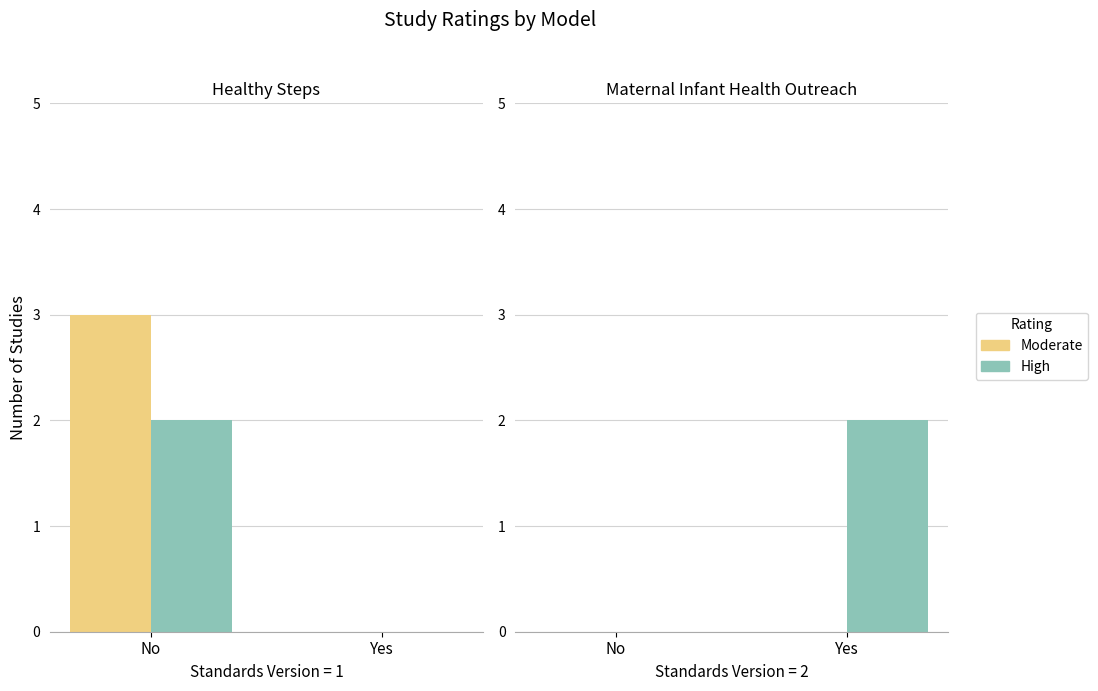

Does the chart contain any negative values?

No